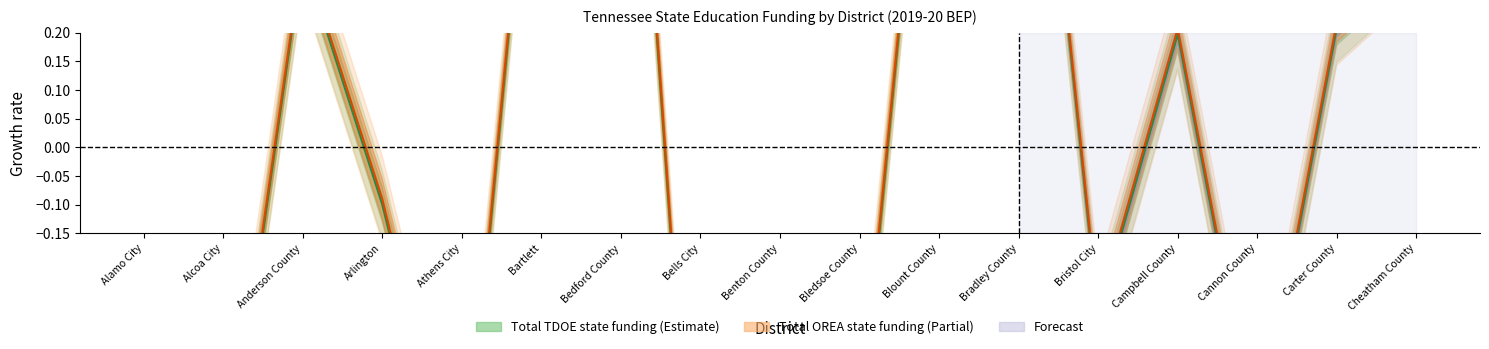

What is the lowest value of the Total TDOE state funding series?

-0.9